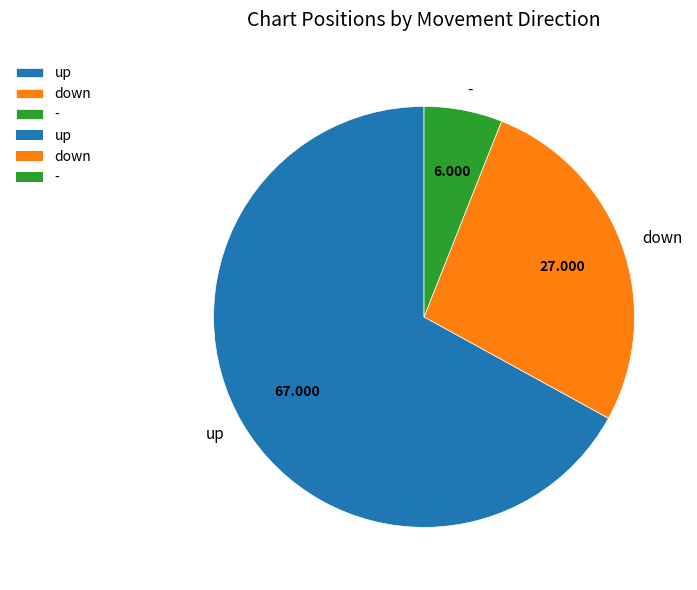

Is there any slice that represents more than half of the pie?

Yes